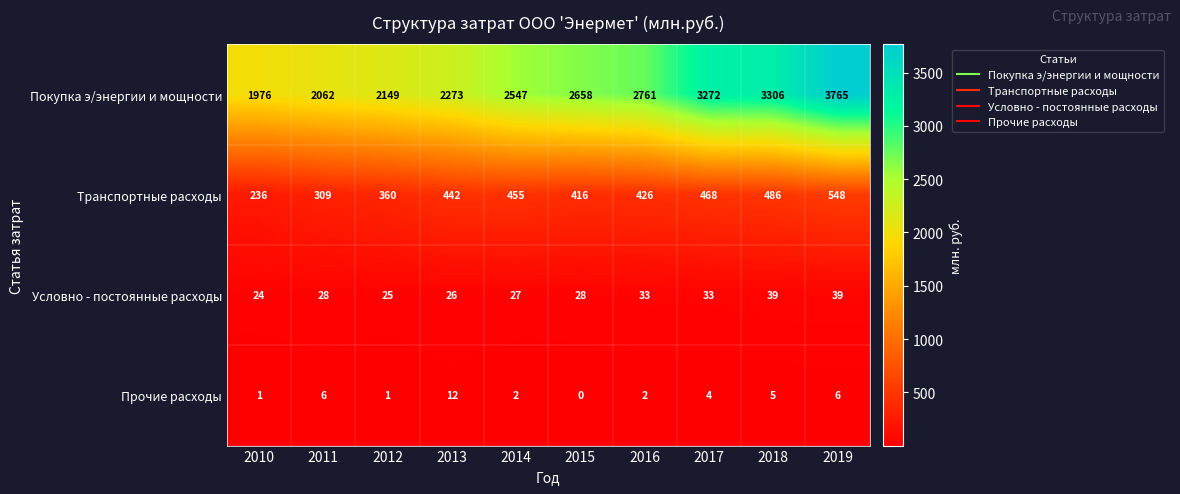

Which category has the lowest value across all series?

2015